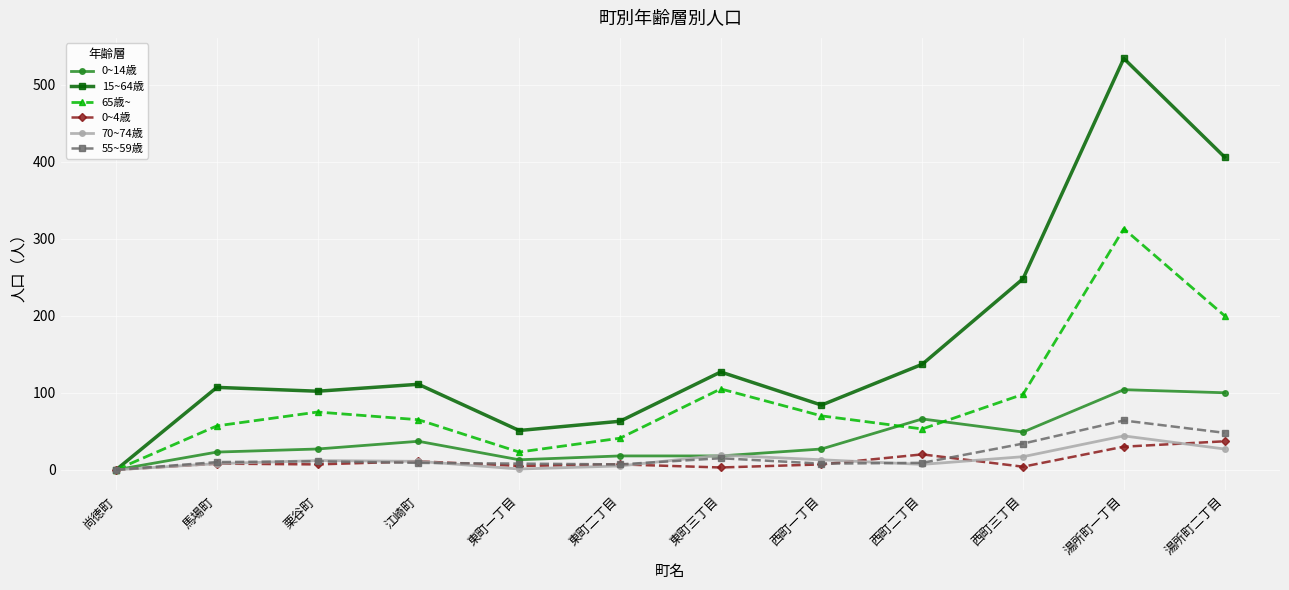

The 15~64歳 series shows 26 at 東町二丁目. True or false?

False